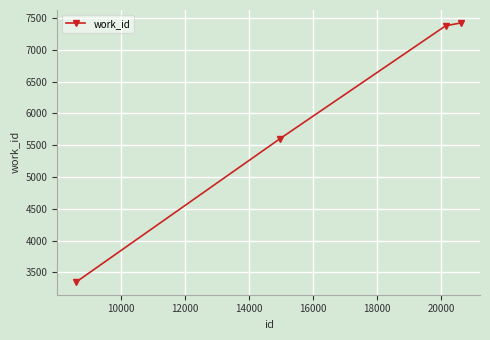

What is the value of the 4th point from the left?

7426